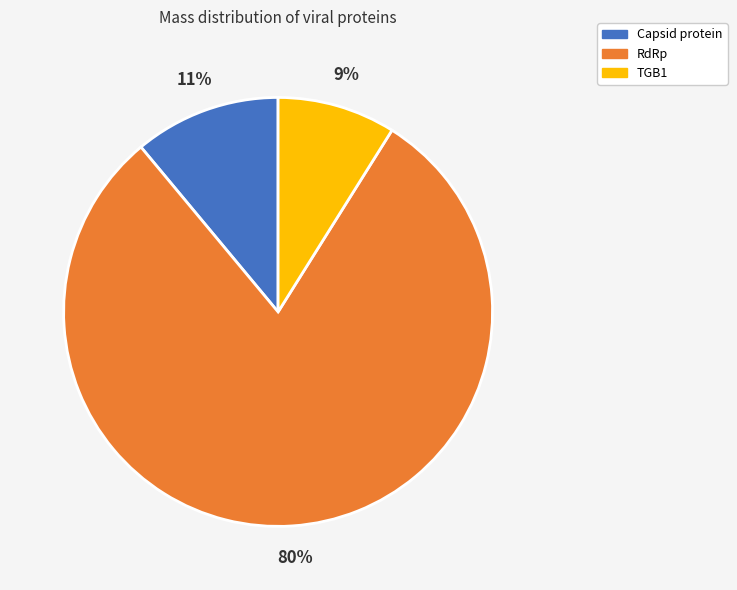

What is the largest slice in the pie chart?

RdRp